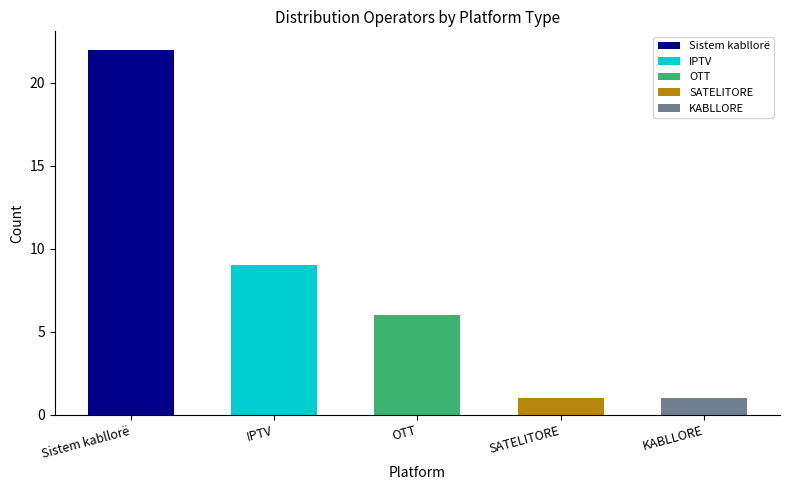

What is the value of the 1st bar from the left?

22